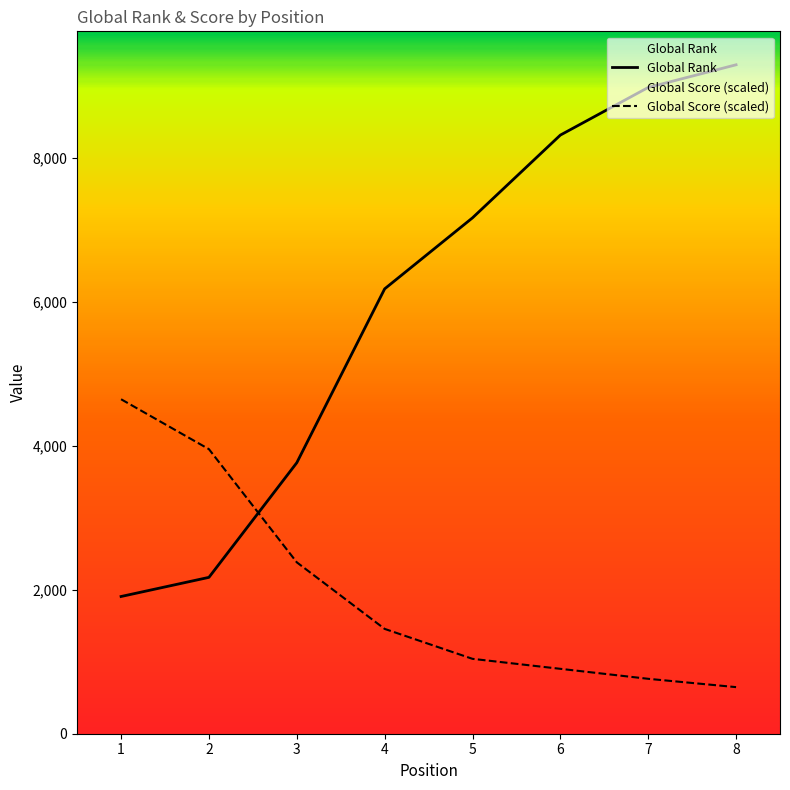

Between 1 and 3, which series saw the biggest shift?

Global Score (scaled)